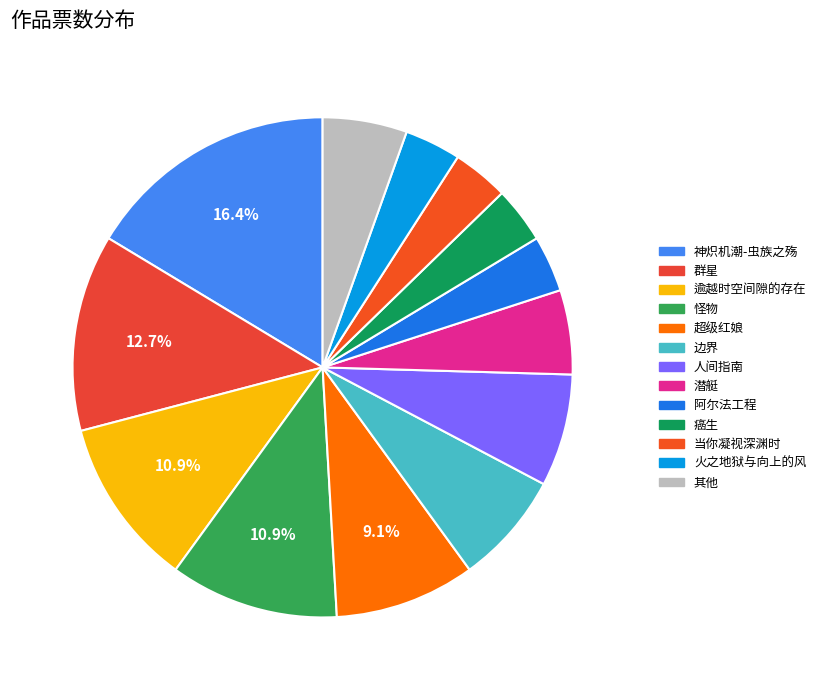

Does 边界 account for over 50% of the chart?

No